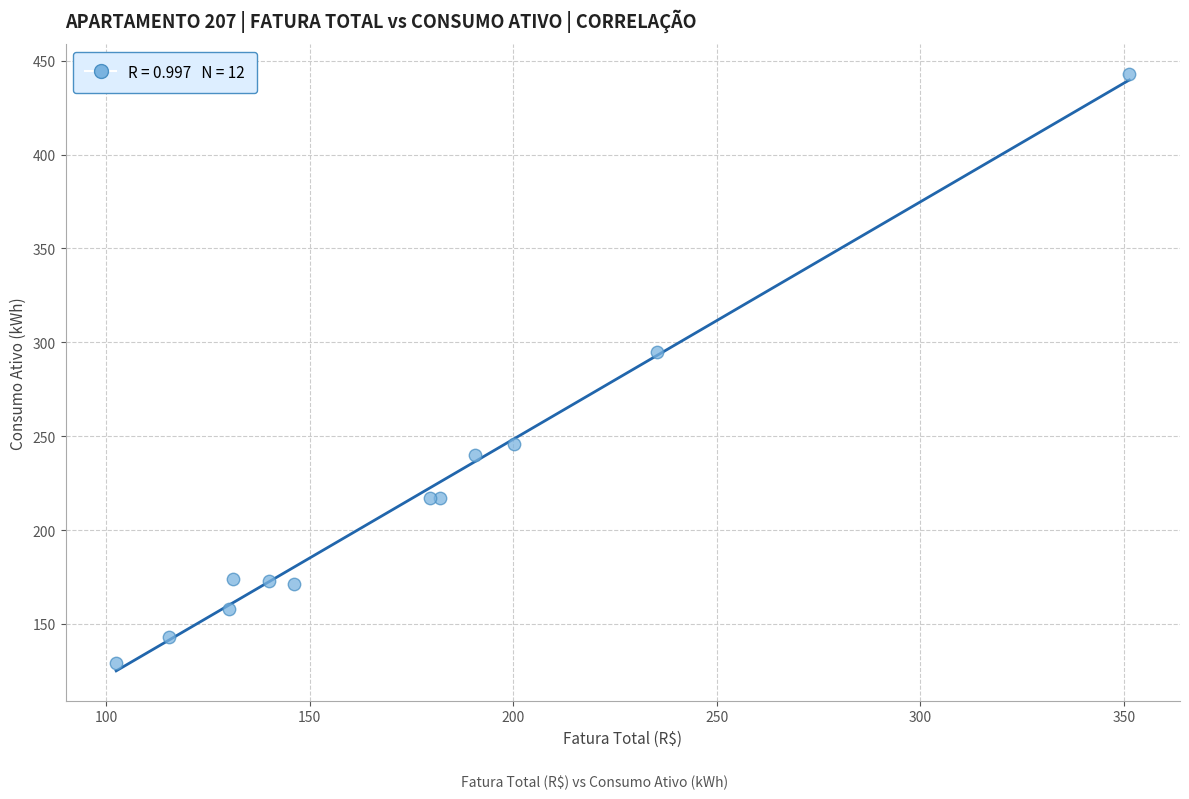

What Y value in the scatter plot is closest to 286?

295